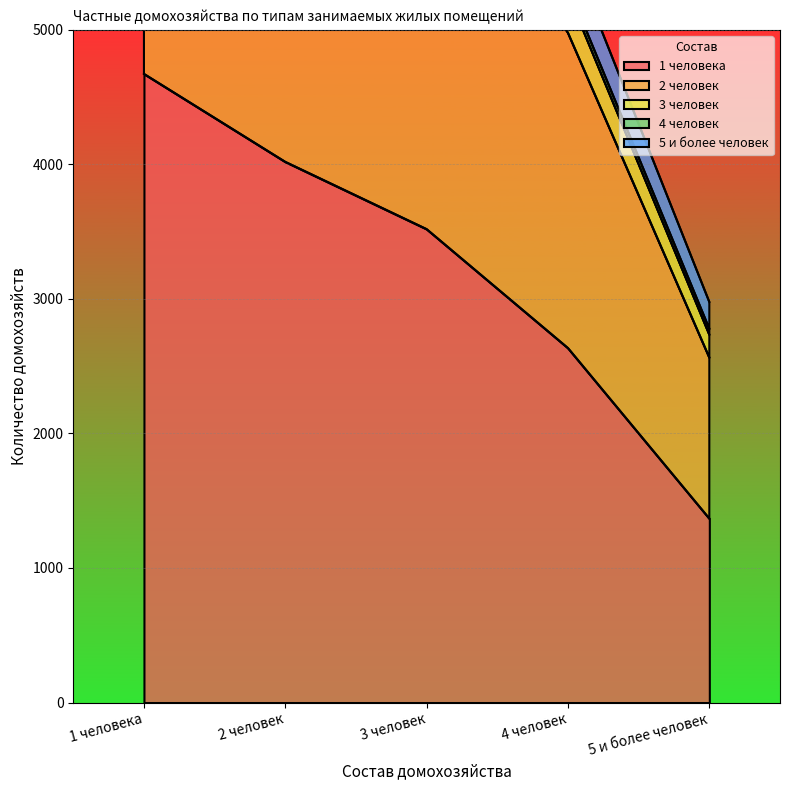

The value of 1 человека at 2 человек is 4018. True or false?

True